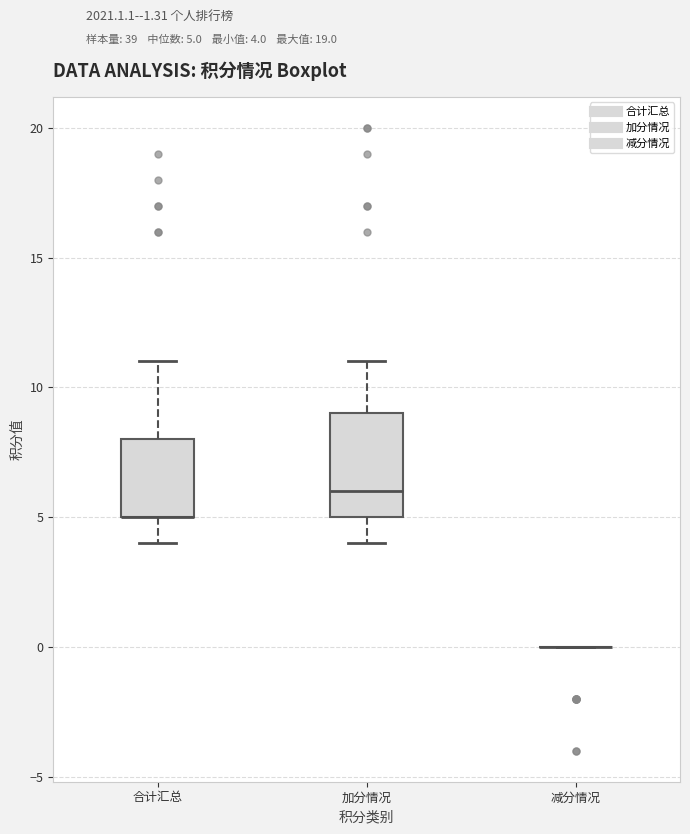

Where does the lower whisker of the box for 合计汇总 end on the y-axis? The values are not printed on the chart, so give them approximately, as read against the axis.

4